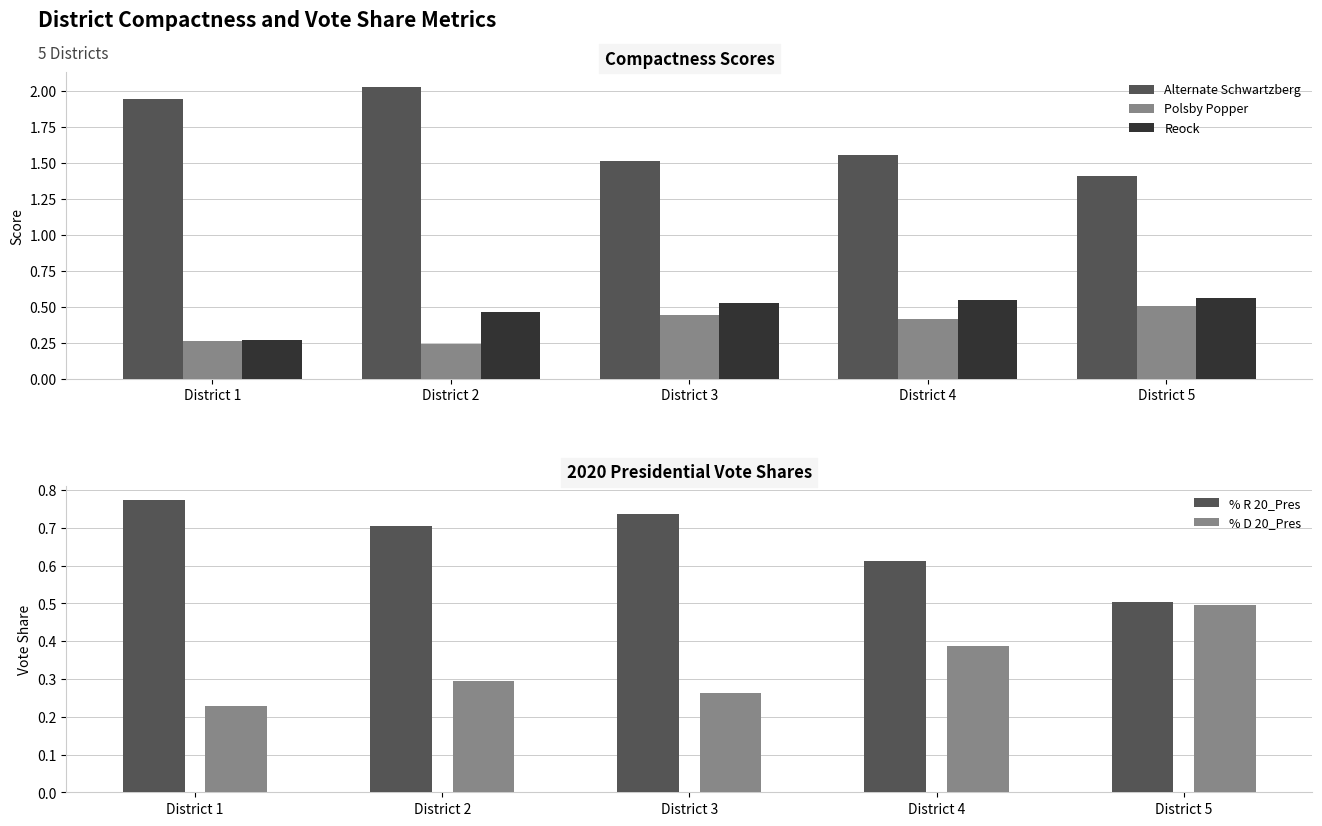

What is the value of the % R 20_Pres bar at the 2nd from the left?

0.7